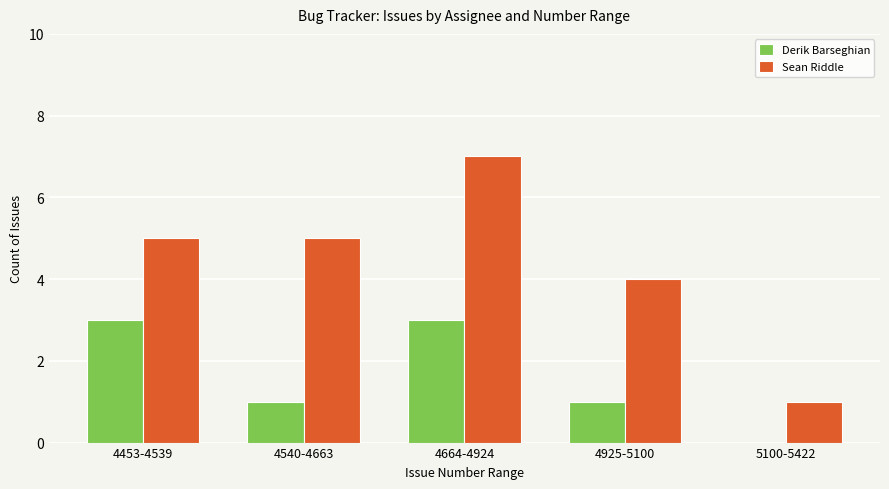

What is the sum of the Derik Barseghian values at 4453-4539 and 4664-4924?

6